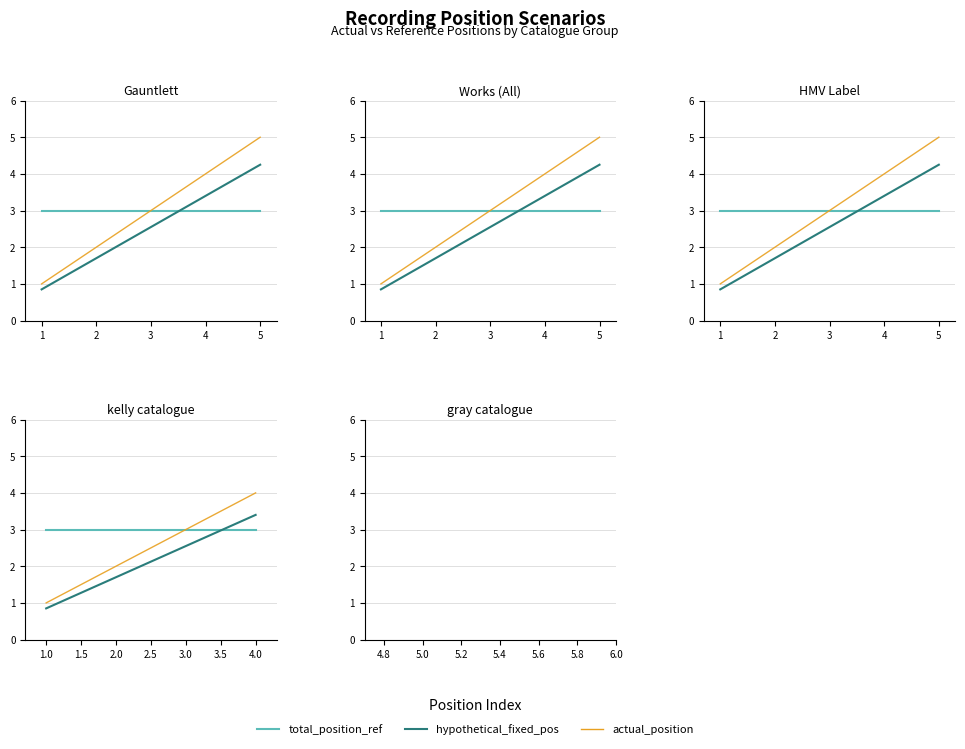

True or false: total_position_ref and actual_position intersect in this chart.

False